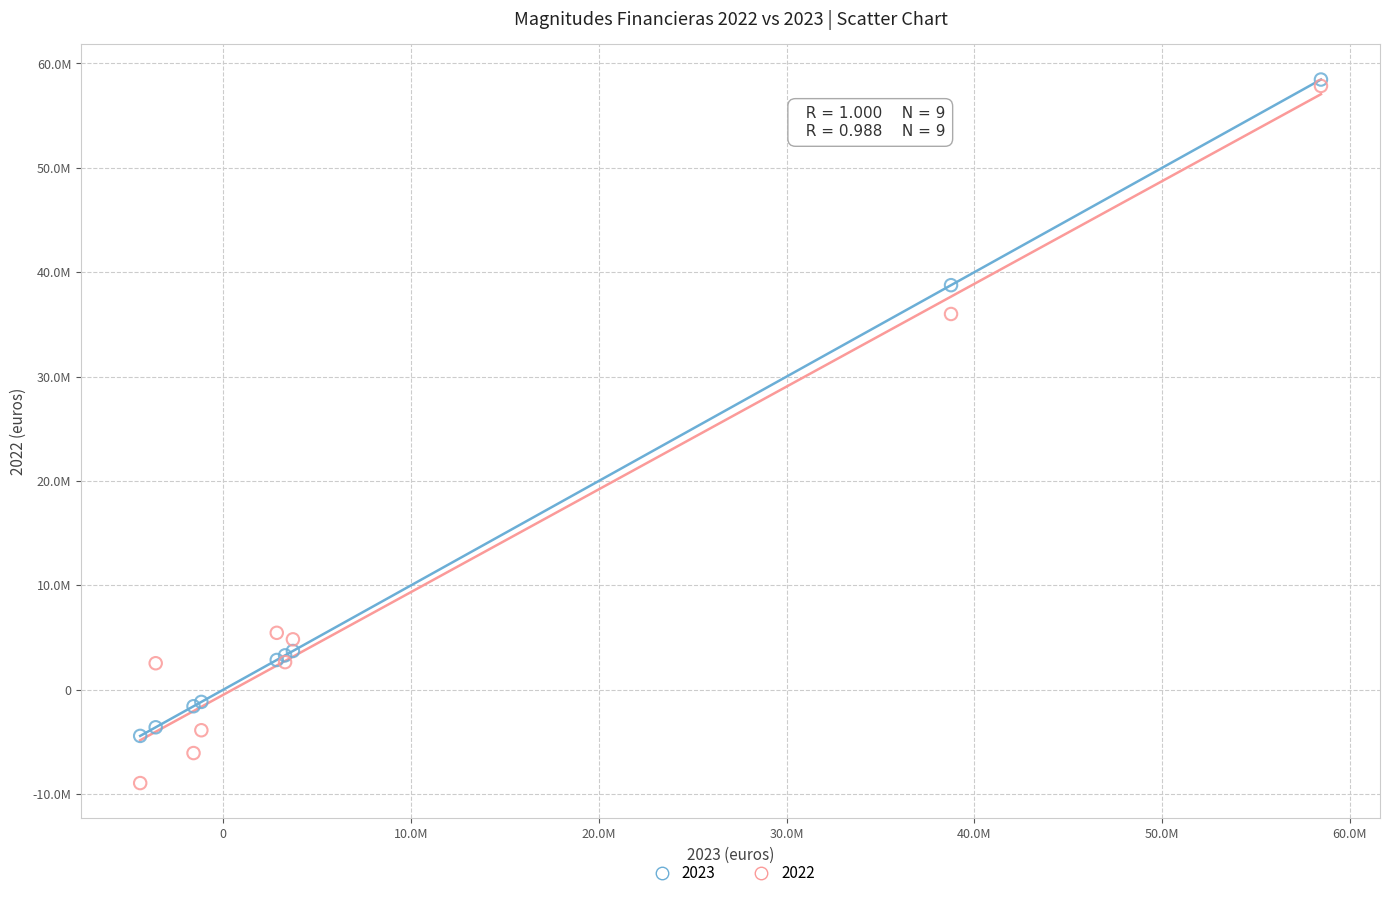

What are all the series names shown in the legend?

2023, 2022